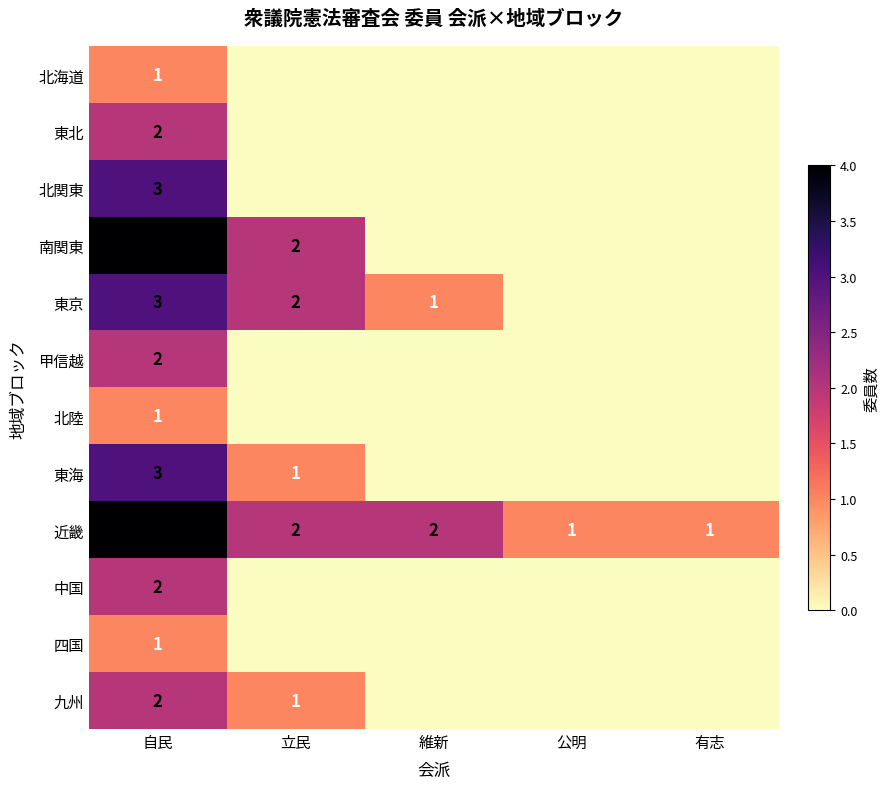

The value of 九州 at 立民 is 0. True or false?

False